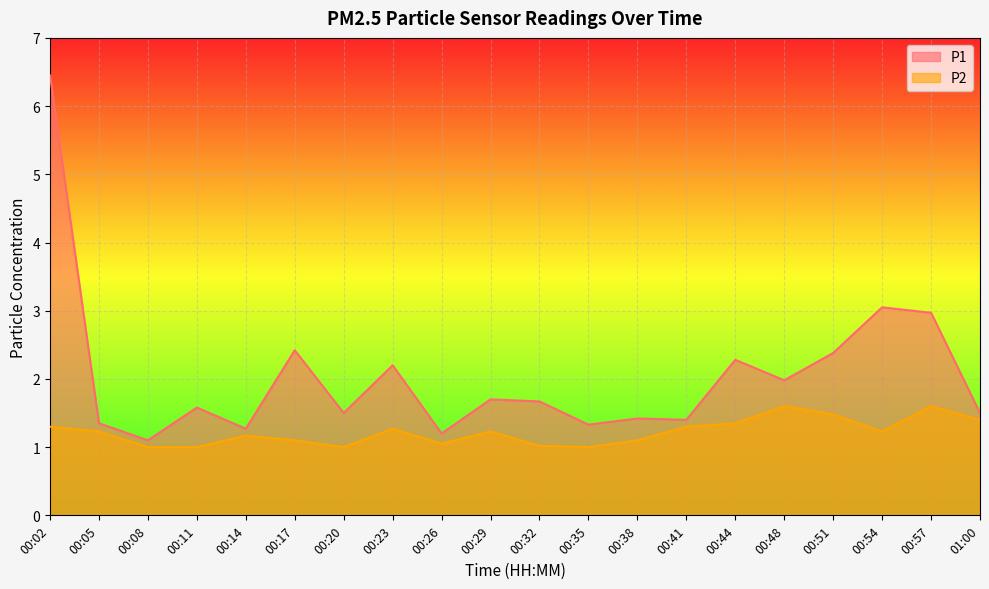

What is the label of the 19th point from the left?

00:57